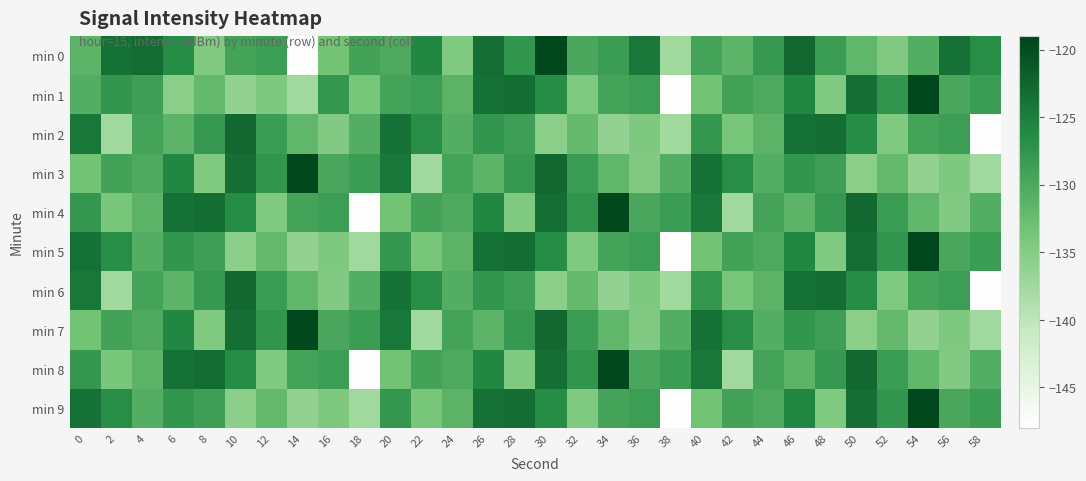

Between 2 and 46, which is larger?

46